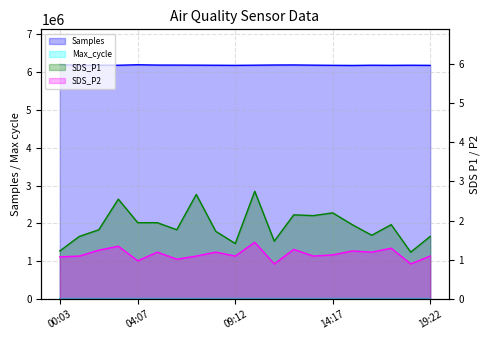

Between 00:03 and 12:15, which series saw the biggest shift?

Samples